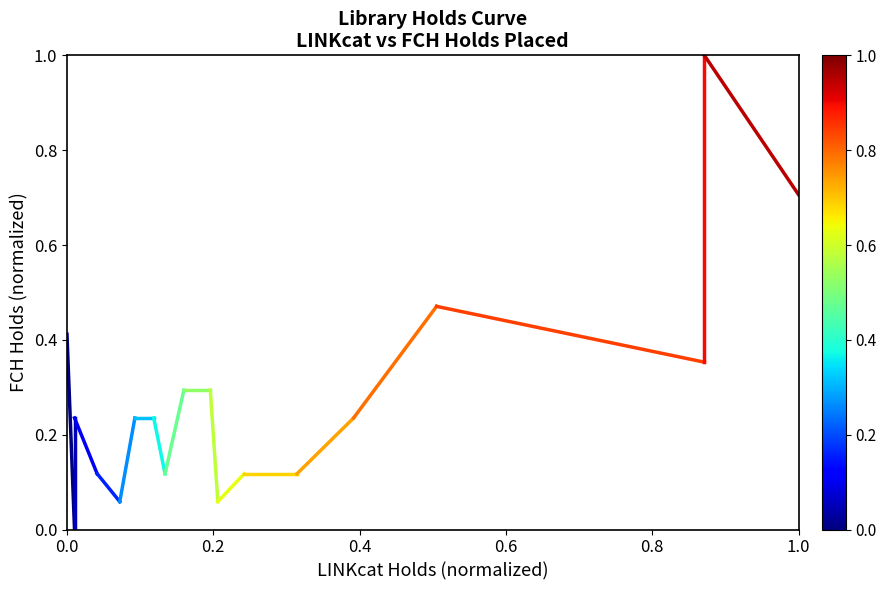

How many lines are shown in the chart?

1